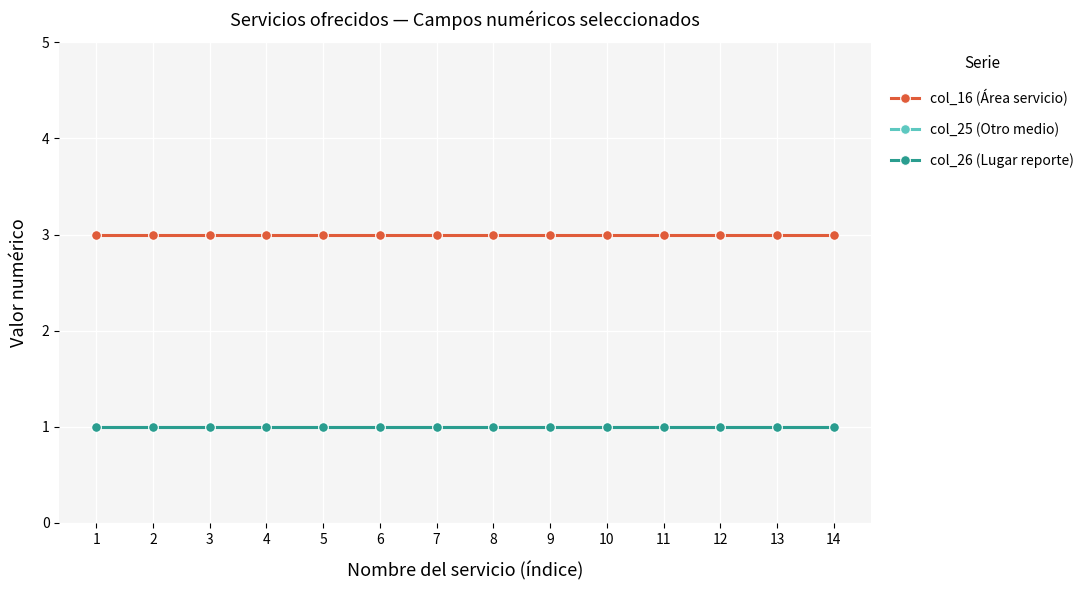

Which series has the largest total across all categories?

col_16 (Área servicio)